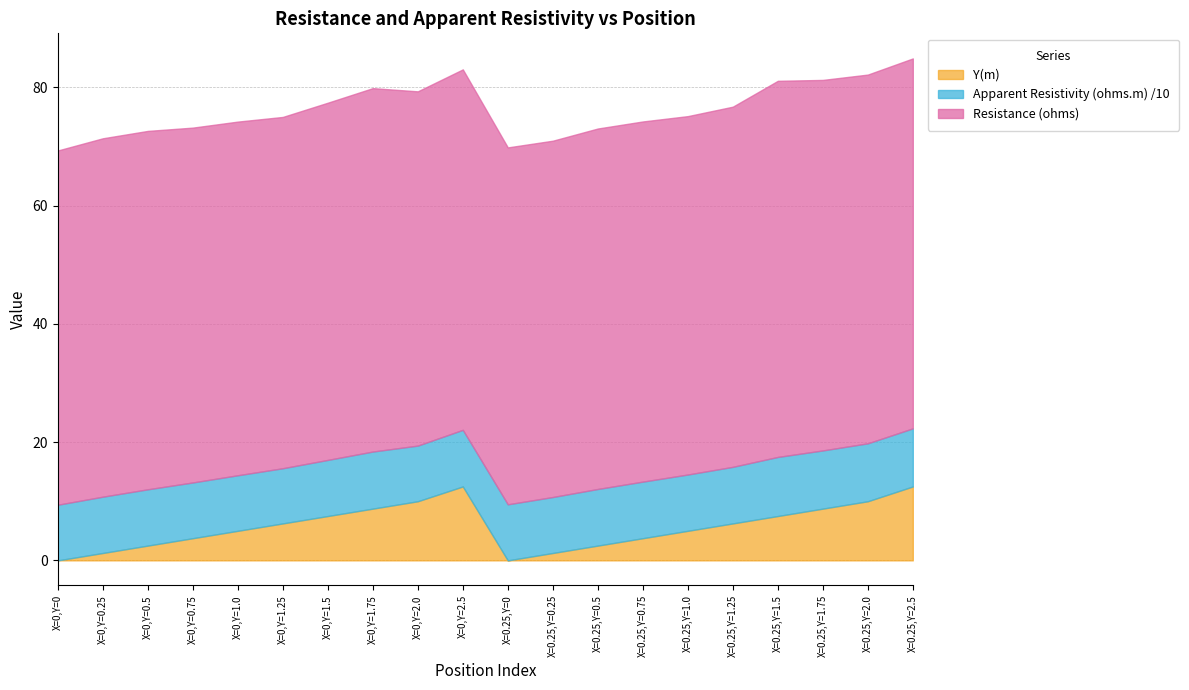

How many values in the Y(m) series exceed 1?

10